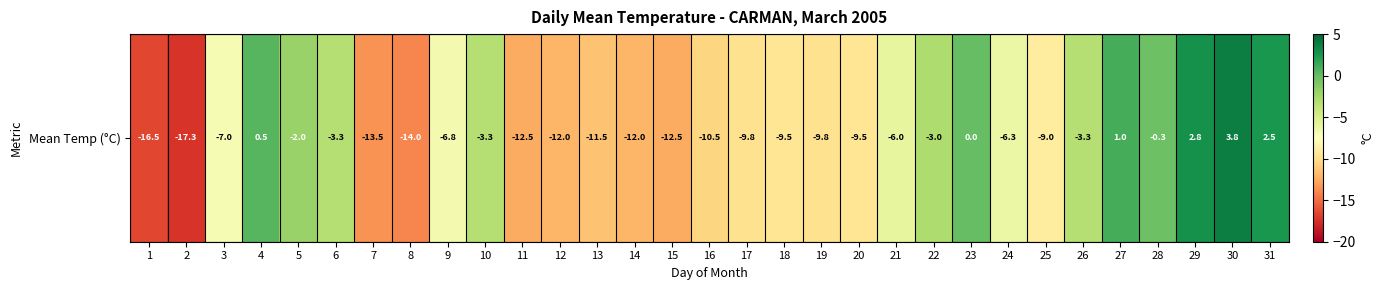

What is the difference between the second highest and second lowest values?

19.3